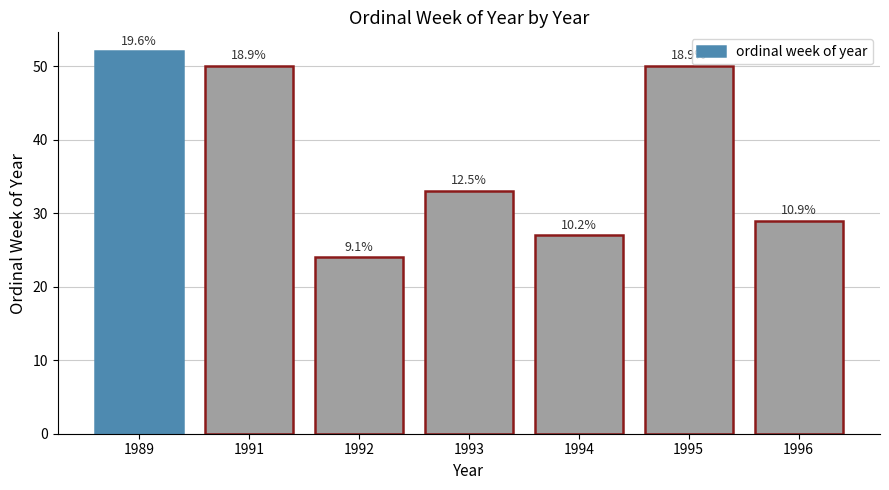

Reading left to right, transcribe all the data shown in this chart.

52	50	24	33	27	50	29